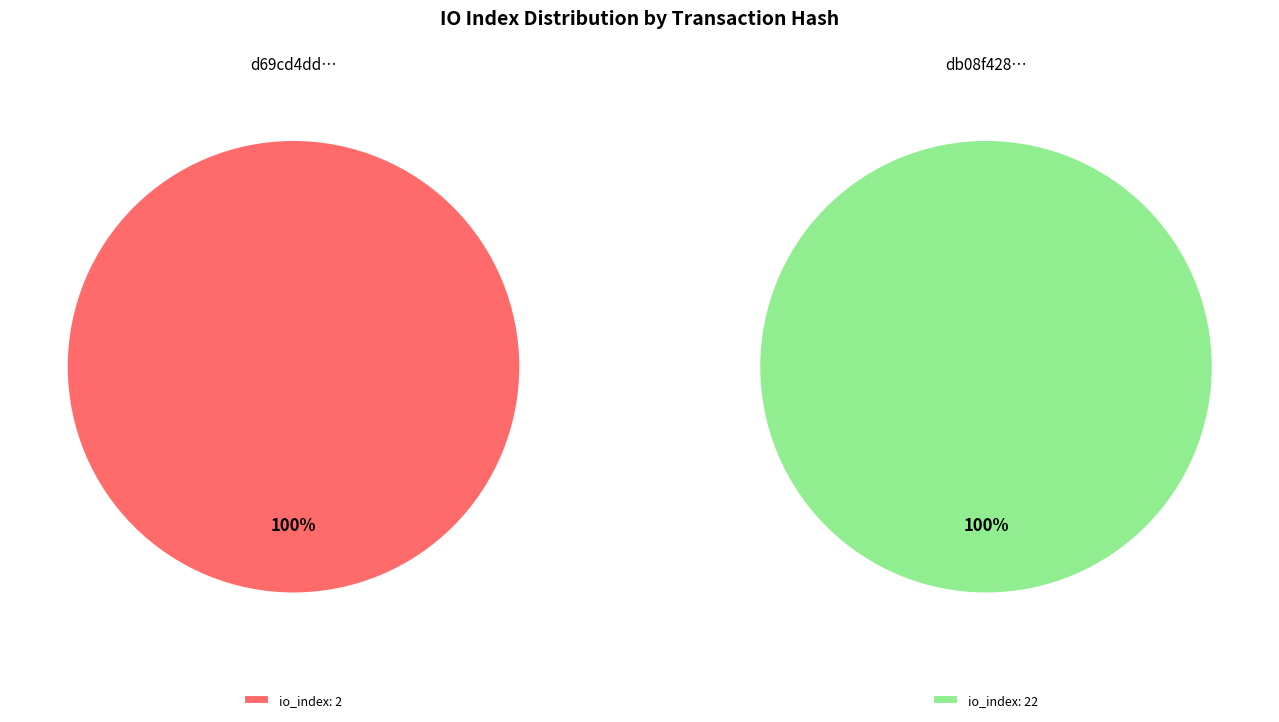

Rank the categories by value from highest to lowest.

tx index 22, tx index 2